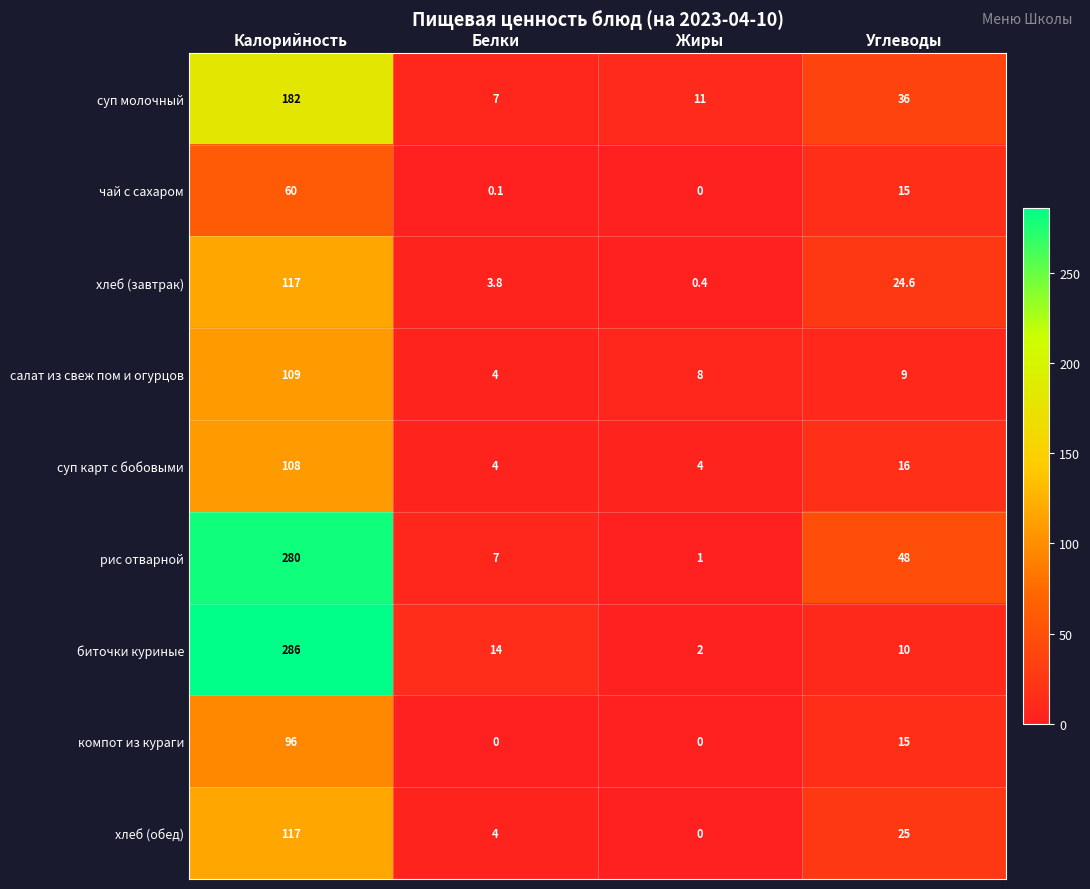

Which series has the largest range (max minus min)?

биточки куриные